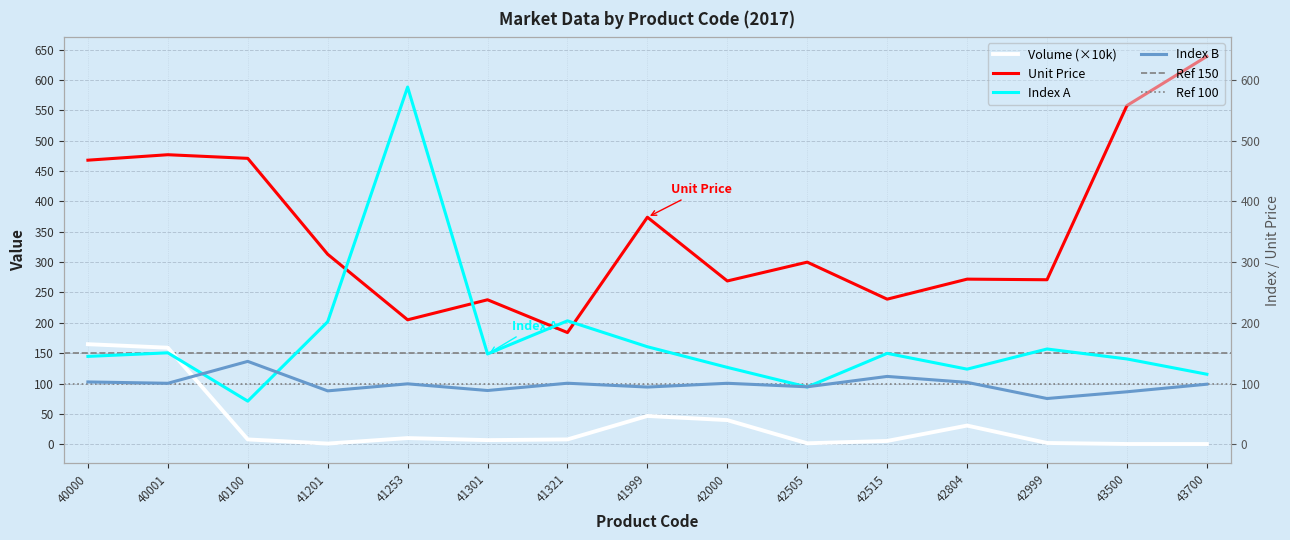

Is it true that Volume equals 49.2 at 40000?

False